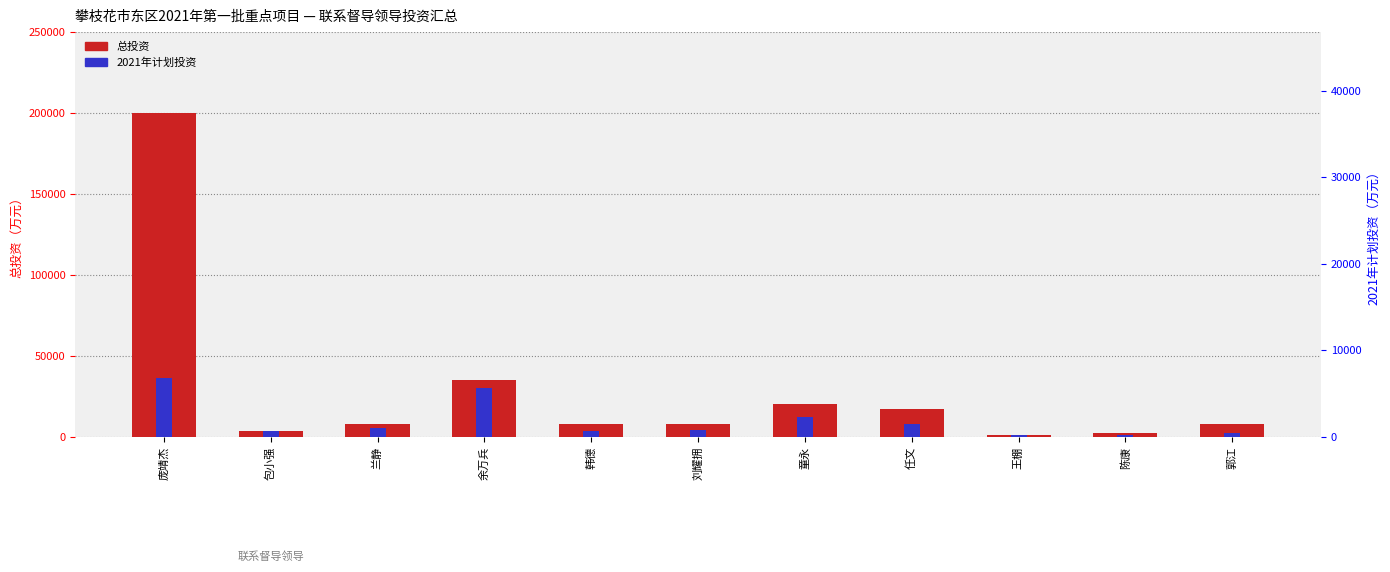

List the series in order of their peak value, lowest first.

2021年计划投资, 总投资